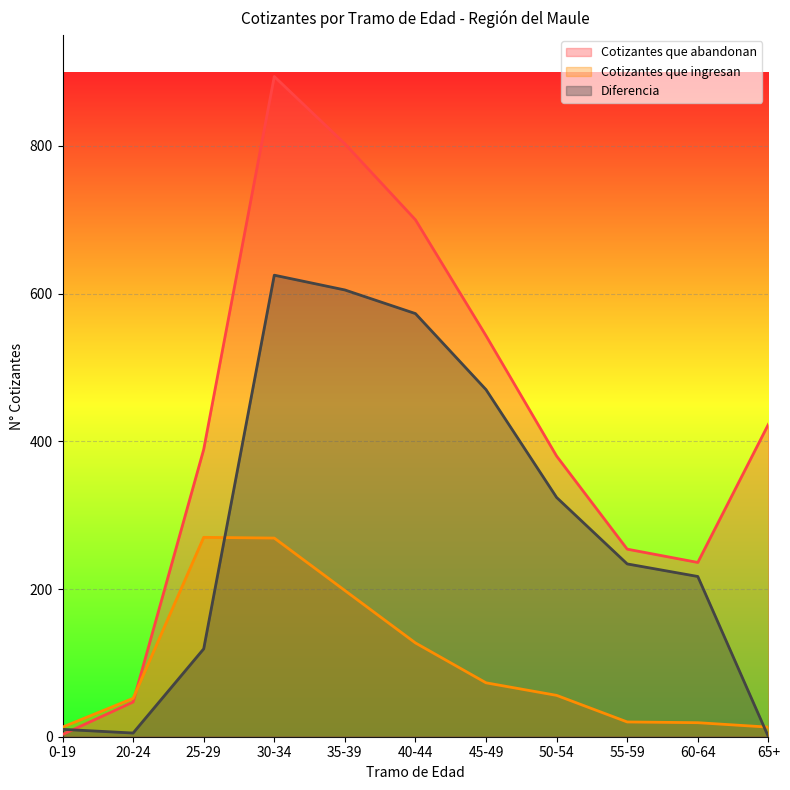

How many distinct data groups are displayed?

3